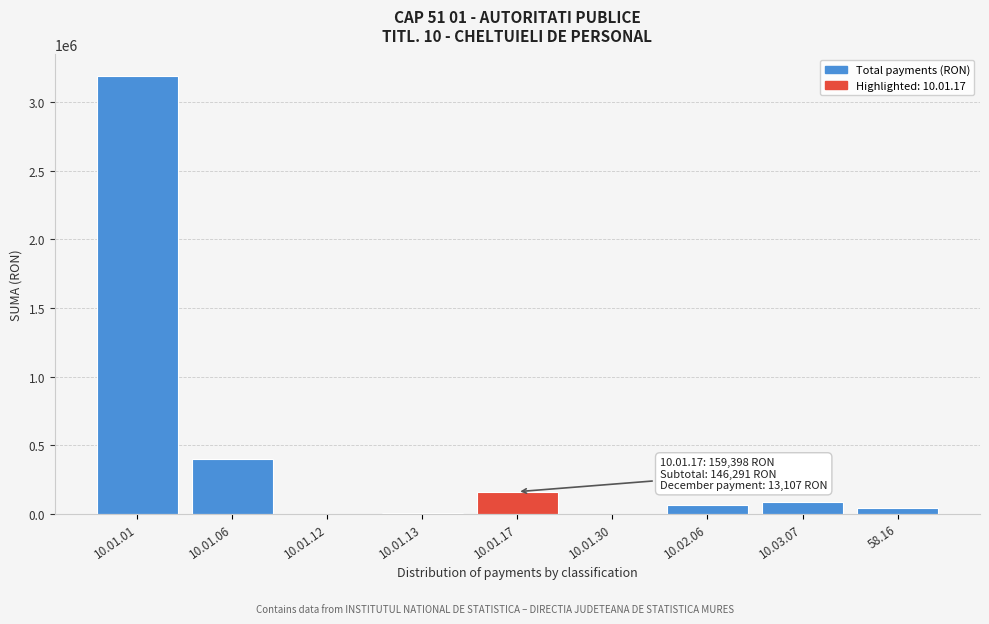

Where is the data nearest to the value 1595249?

10.01.06